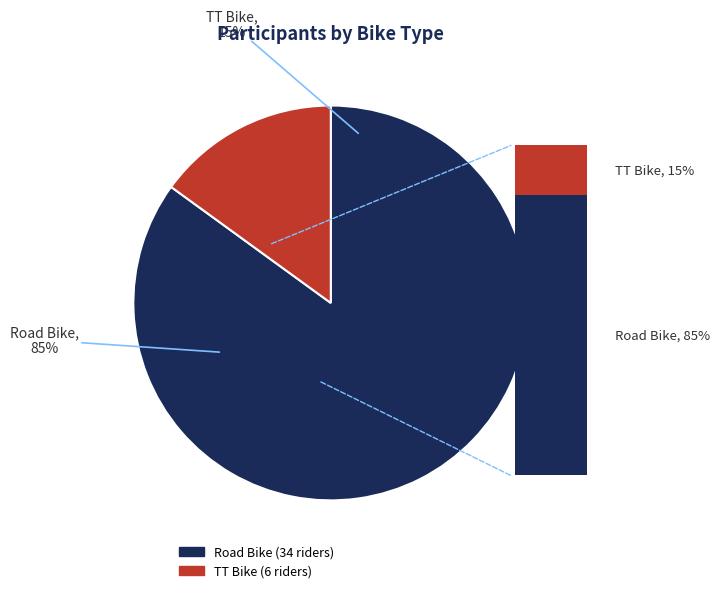

How many slices are in this pie chart?

2